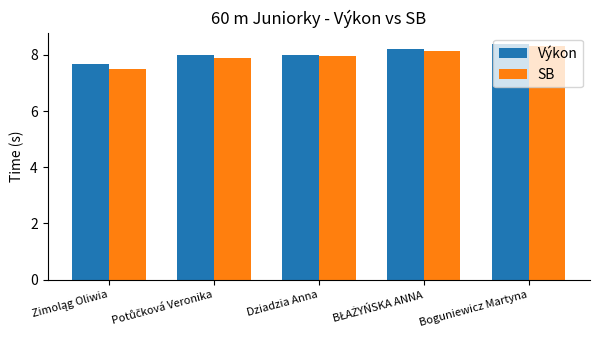

Reading left to right, list all the values displayed in this chart.

Výkon: 7.7	8.0	8.0	8.2	8.4
SB: 7.5	7.9	7.9	8.2	8.3